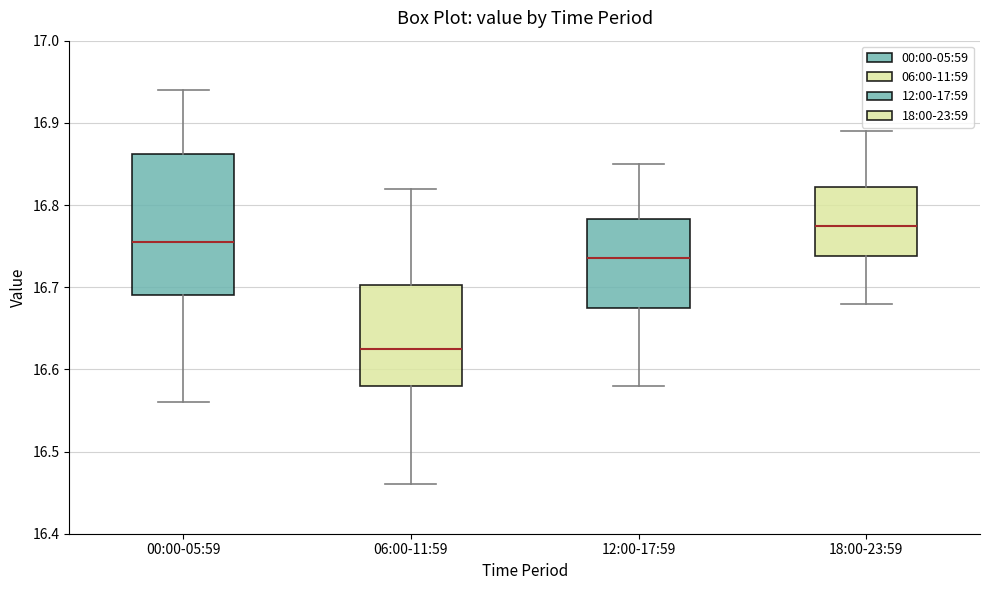

Reading left to right, read every box against the y-axis: the position of its median line, the range the box covers, and the ends of its whiskers. The values are not printed on the chart, so give them approximately, as read against the axis.

00:00-05:59: median 16.76, box 16.69 to 16.86, whiskers 16.56 to 16.94
06:00-11:59: median 16.63, box 16.58 to 16.70, whiskers 16.46 to 16.82
12:00-17:59: median 16.74, box 16.68 to 16.78, whiskers 16.58 to 16.85
18:00-23:59: median 16.78, box 16.74 to 16.82, whiskers 16.68 to 16.89